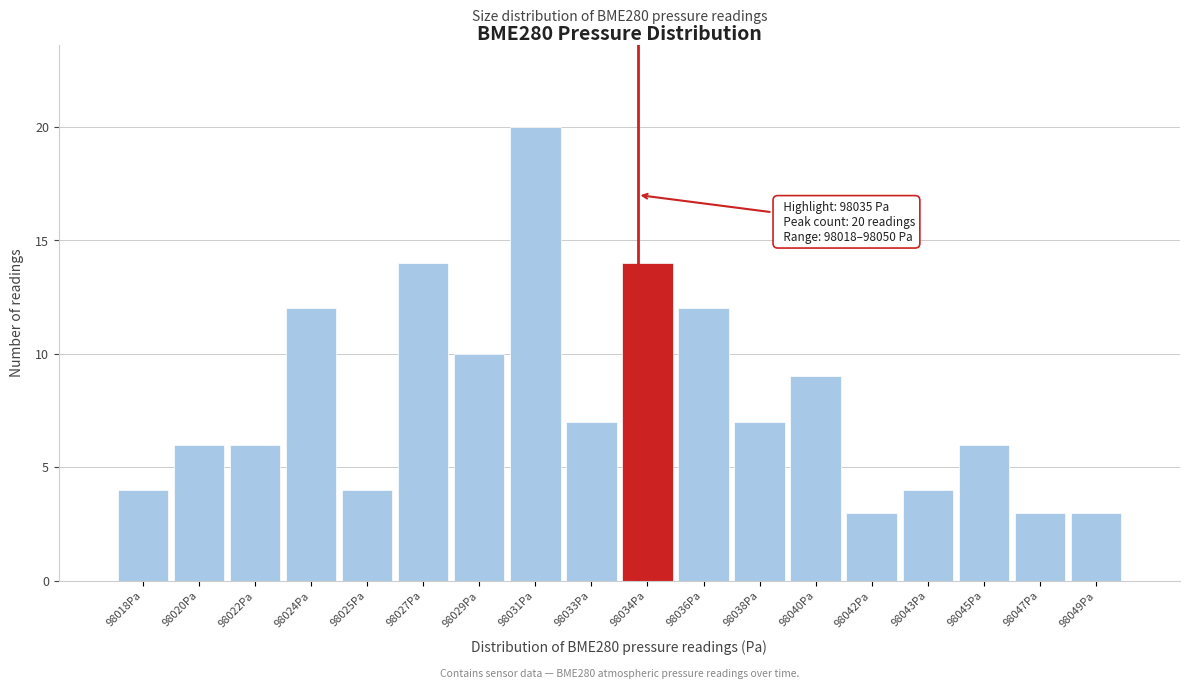

Reading right to left, list all the values displayed in this chart.

3	3	6	4	3	9	7	12	14	7	20	10	14	4	12	6	6	4